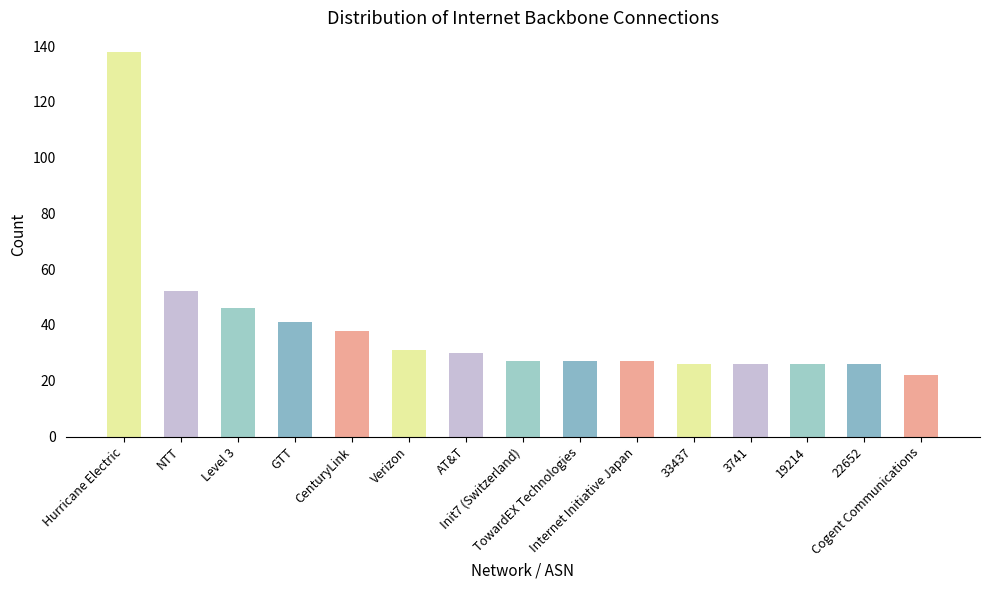

What is the sum of all values?

583